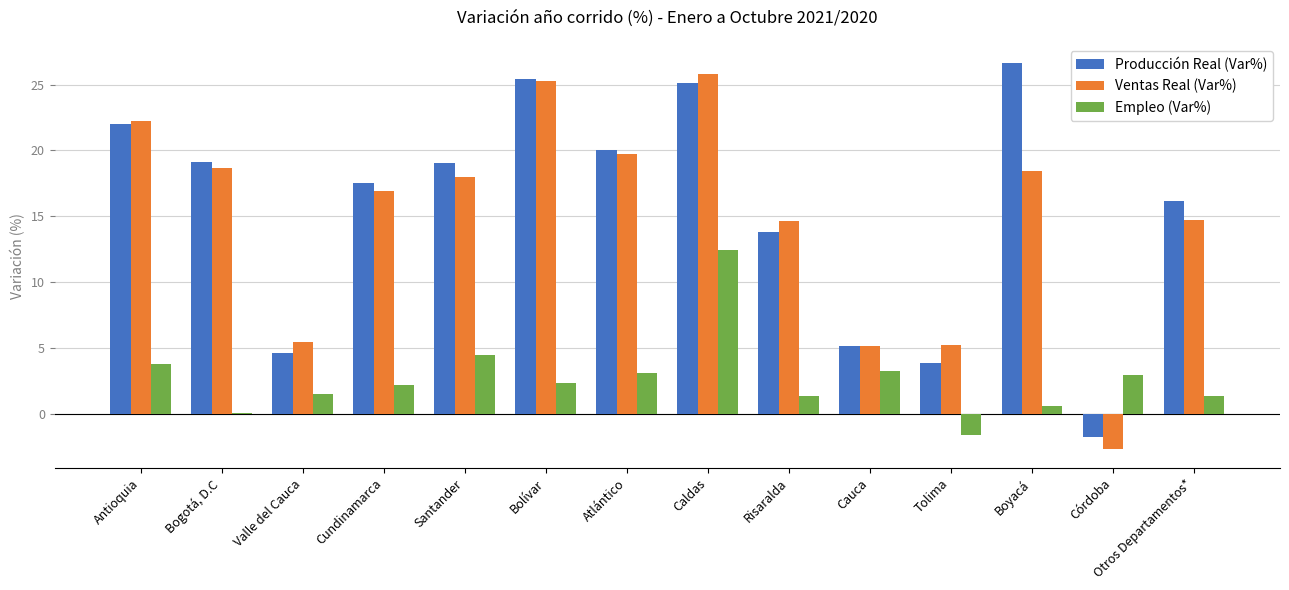

How many positive values does the Ventas Real (Var%) series have?

13